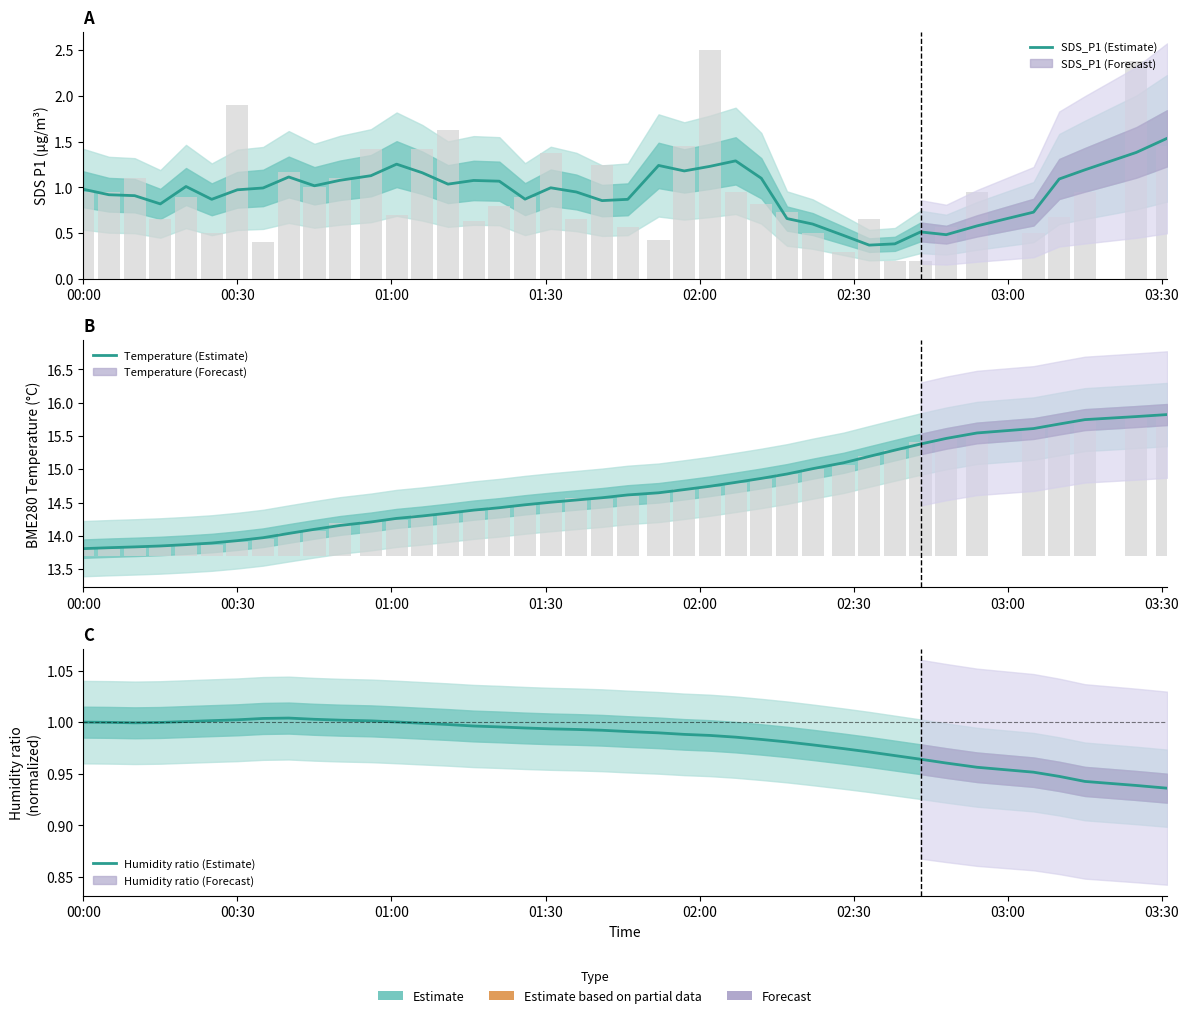

Are the bars grouped side by side (vs. stacked)?

Yes